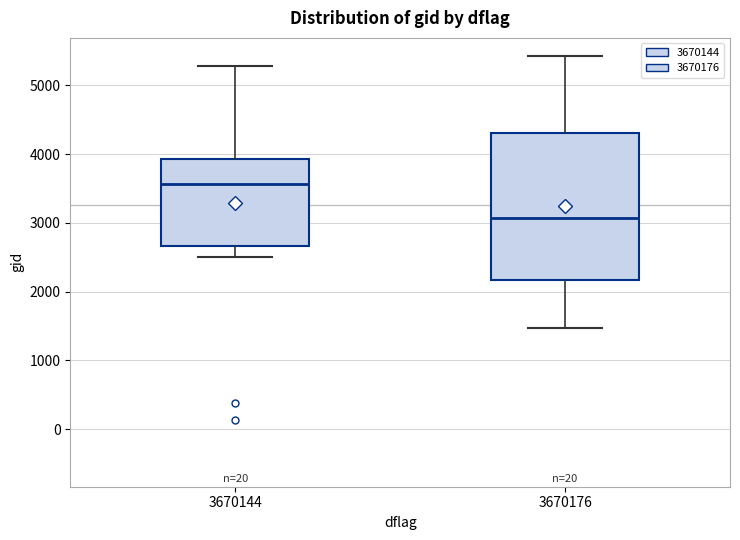

Reading left to right, read every box against the y-axis: the position of its median line, the range the box covers, and the ends of its whiskers. The values are not printed on the chart, so give them approximately, as read against the axis.

3670144: median 3600, box 2700 to 3900, whiskers 2500 to 5300
3670176: median 3100, box 2200 to 4300, whiskers 1500 to 5400